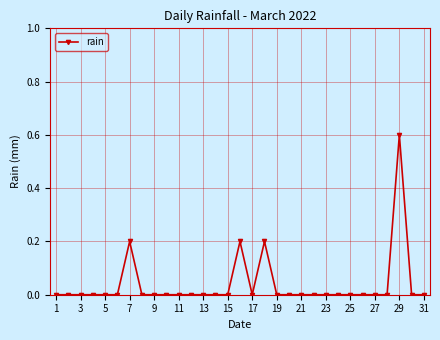

True or false: the data has more than 1 interior local peaks.

True